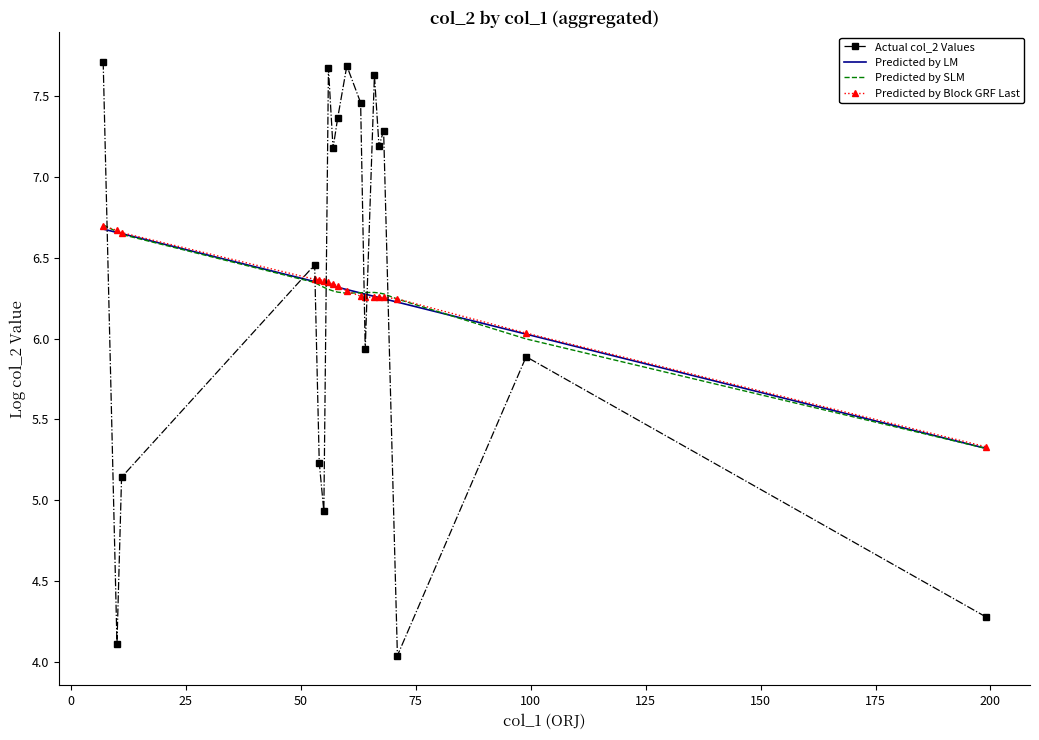

Which series has the widest spread of values?

Actual col_2 Values